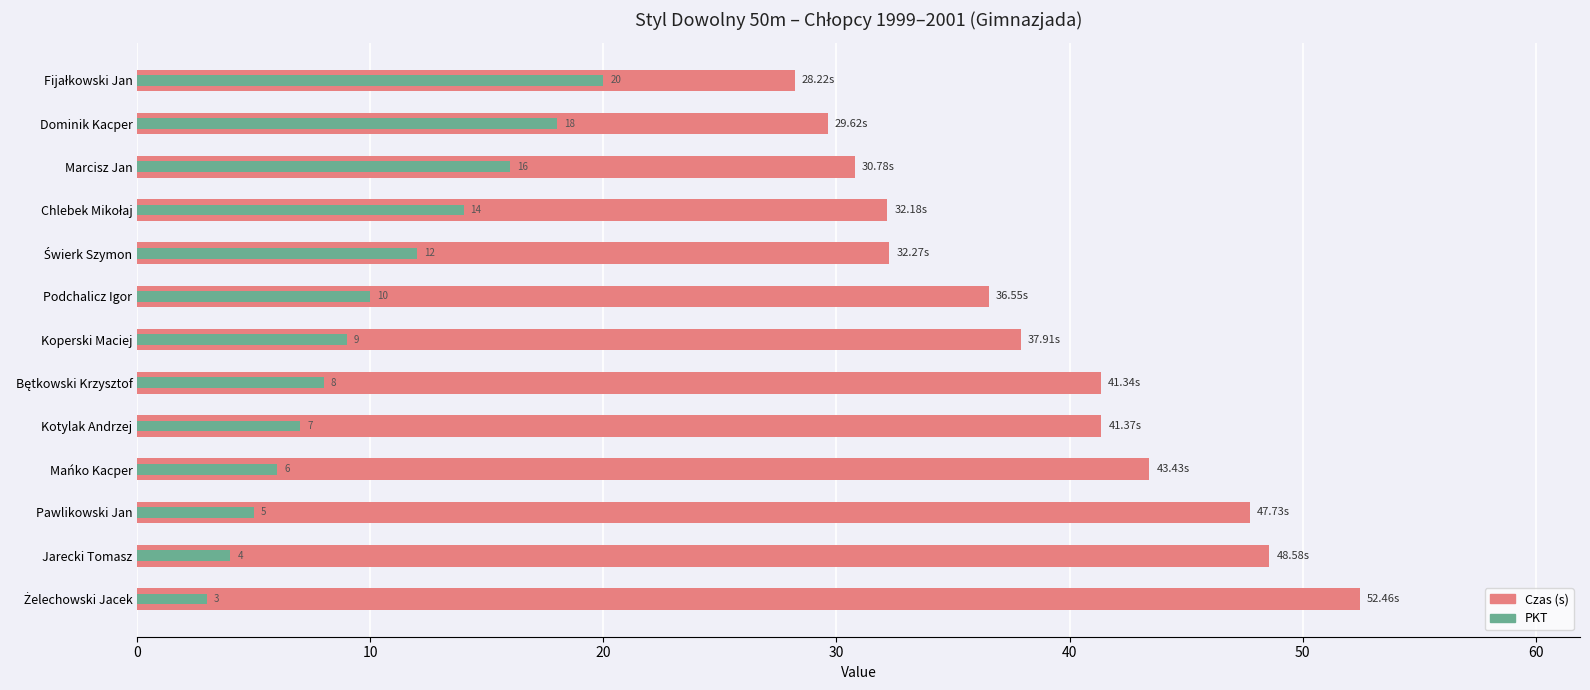

The PKT series shows 13.2 at Fijałkowski Jan. True or false?

False